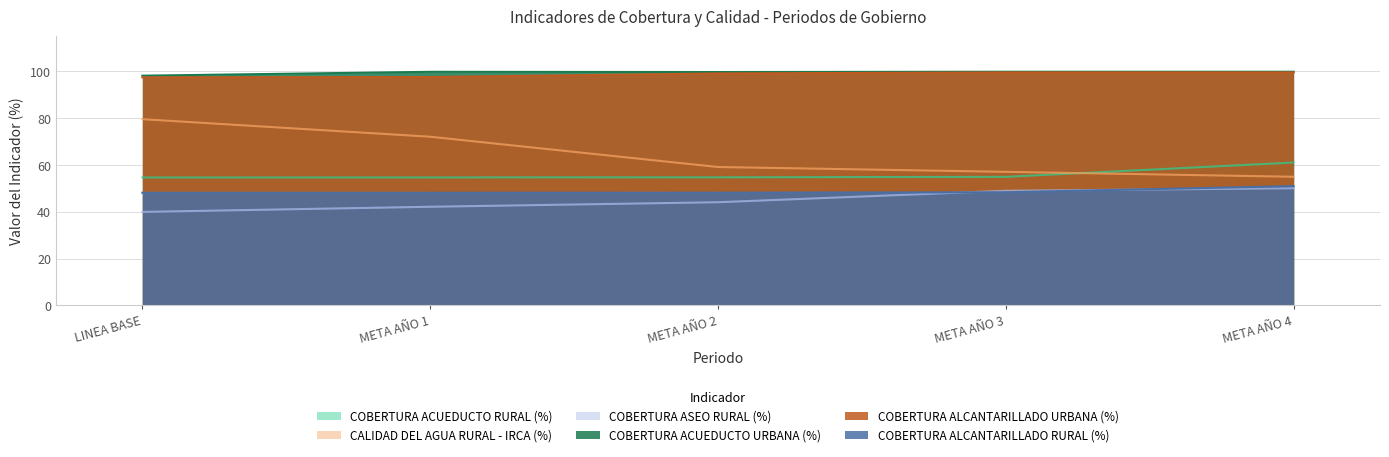

How many lines are shown in the chart?

6